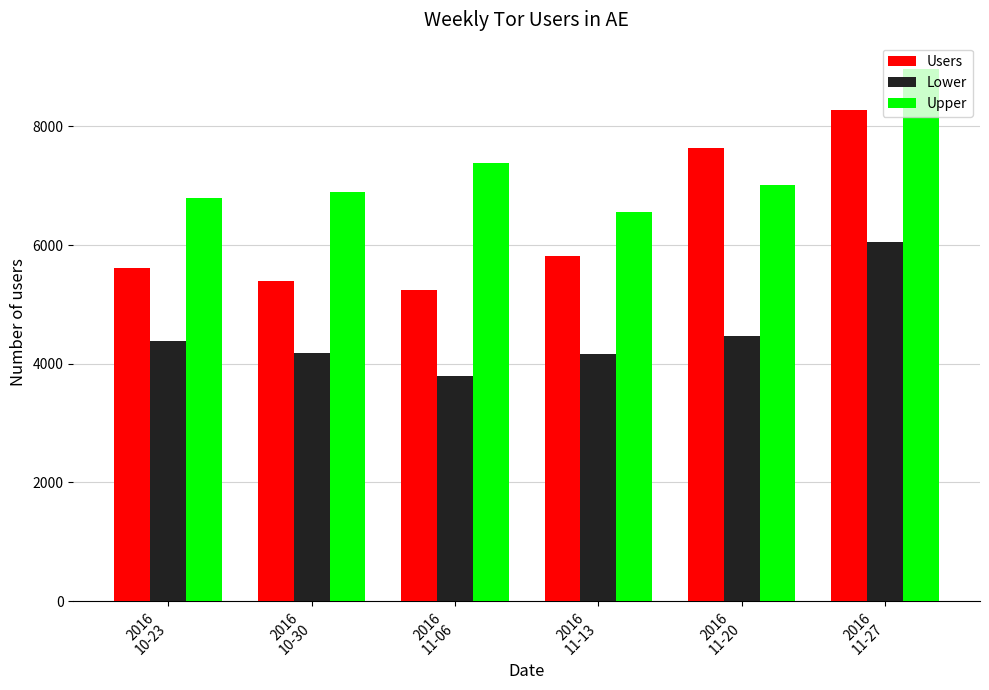

Is it true that Lower equals 7455 at 2016
11-20?

False